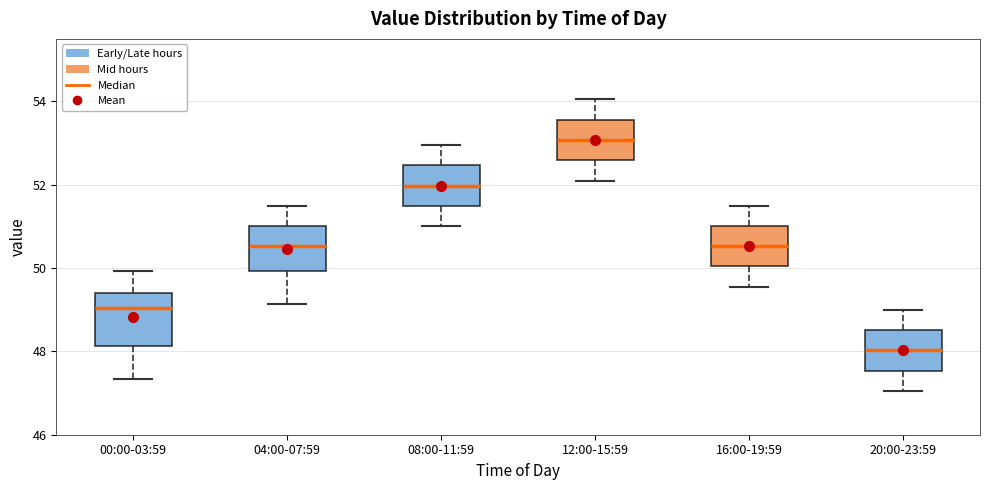

Reading left to right, transcribe this box plot: for each box, give where its median line is, the range the box spans, and where its two whiskers end, as read against the y-axis. The values are not printed on the chart, so give them approximately, as read against the axis.

00:00-03:59: median 49.0, box 48.2 to 49.4, whiskers 47.4 to 50.0
04:00-07:59: median 50.6, box 50.0 to 51.0, whiskers 49.2 to 51.6
08:00-11:59: median 52.0, box 51.4 to 52.4, whiskers 51.0 to 53.0
12:00-15:59: median 53.0, box 52.6 to 53.6, whiskers 52.2 to 54.0
16:00-19:59: median 50.6, box 50.0 to 51.0, whiskers 49.6 to 51.6
20:00-23:59: median 48.0, box 47.6 to 48.6, whiskers 47.0 to 49.0